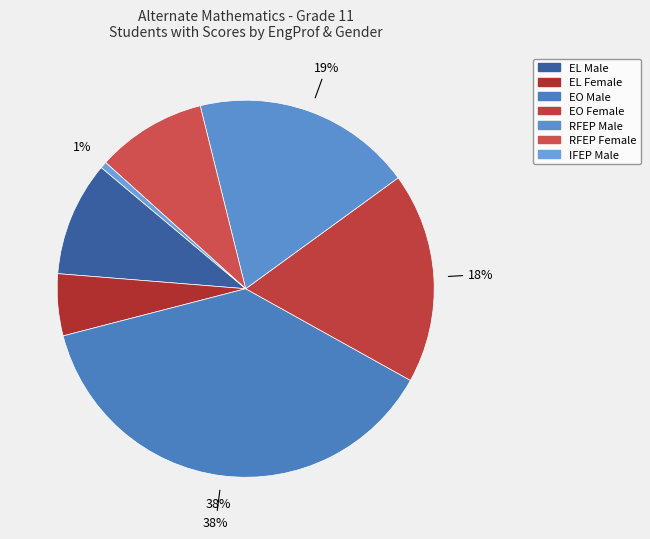

What percentage is the RFEP Female slice, to the nearest percent?

9%